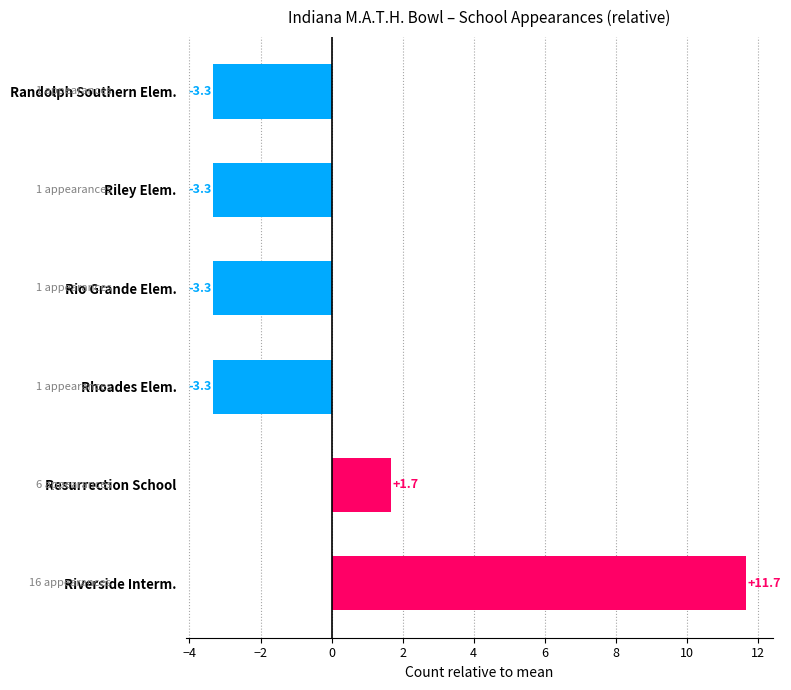

The chart shows a value of -3.3 at Rio Grande Elem.. True or false?

True